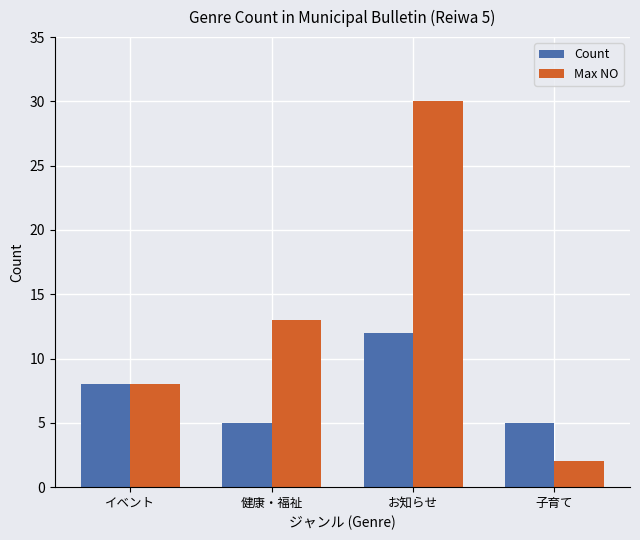

What is the label of the 1st bar from the right?

子育て